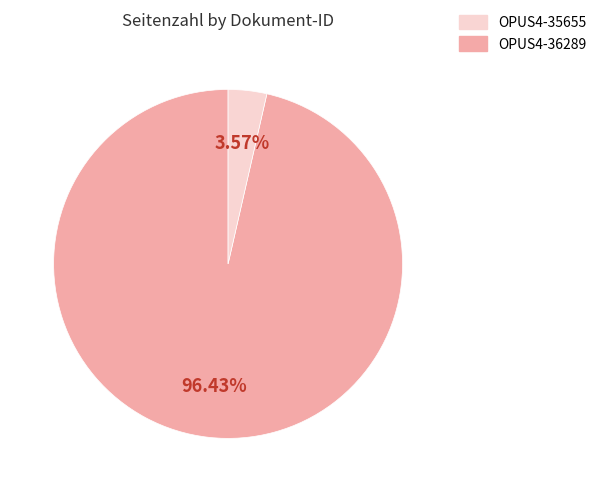

Is there any slice that represents more than half of the pie?

Yes